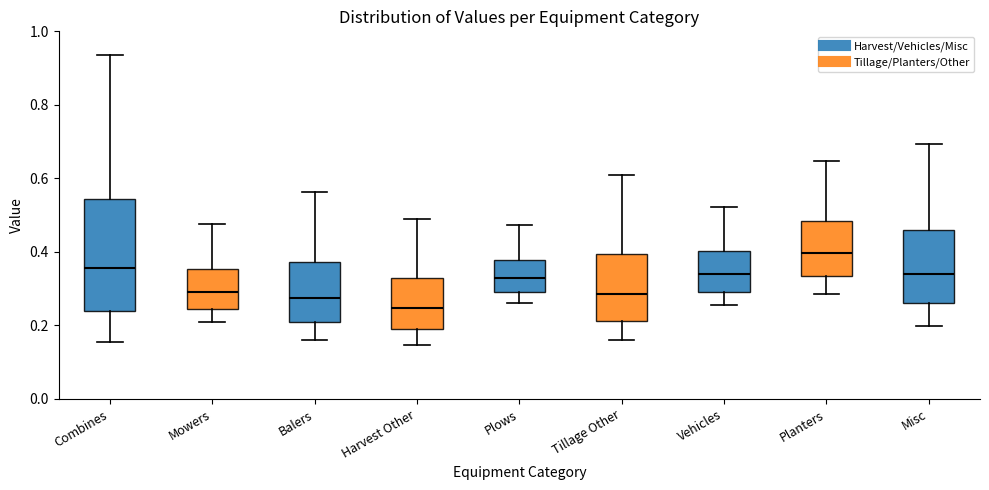

Where is the lower edge of the box for Vehicles on the y-axis? The values are not printed on the chart, so give them approximately, as read against the axis.

0.30